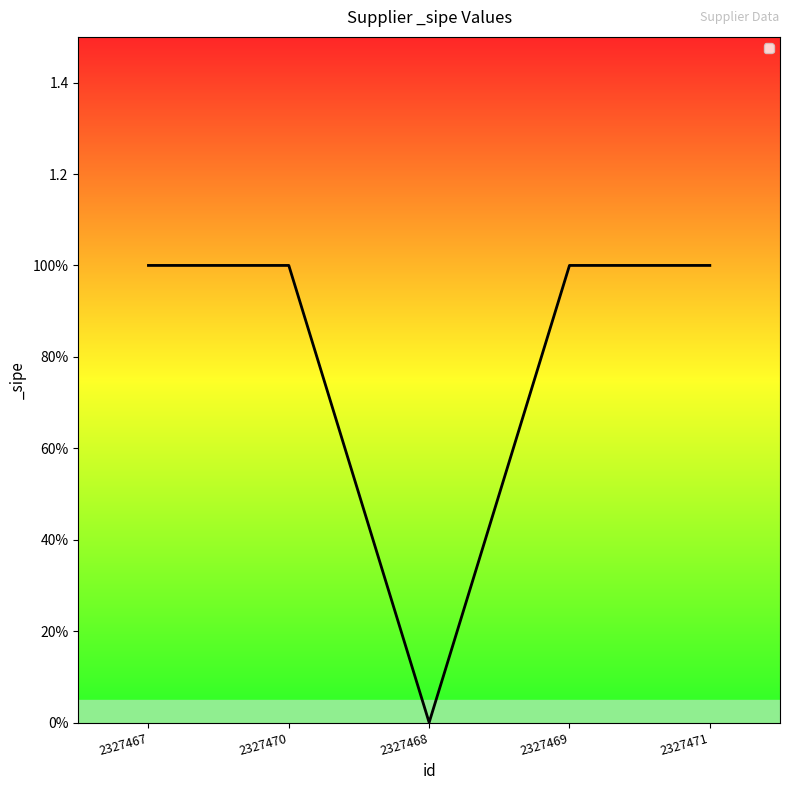

Reading left to right, extract all data points from this chart.

1	1	0	1	1